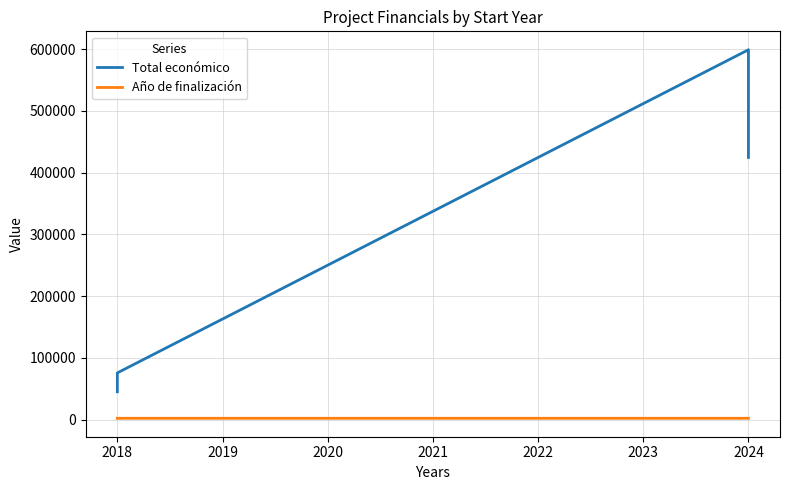

What is the minimum value for Total económico?

44991